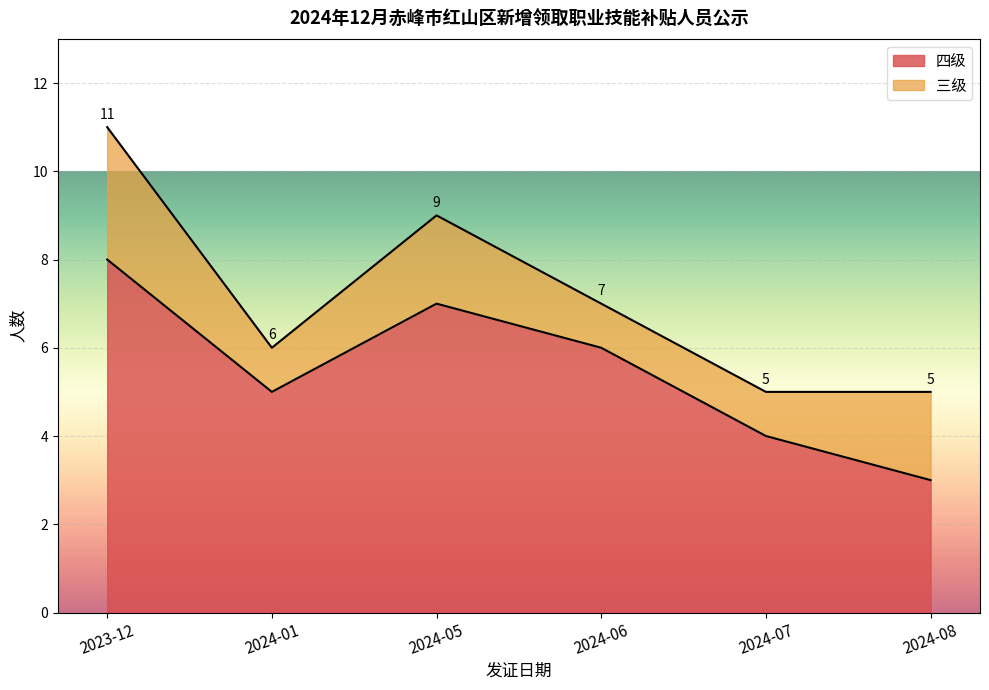

Where is the first local minimum?

2024-01